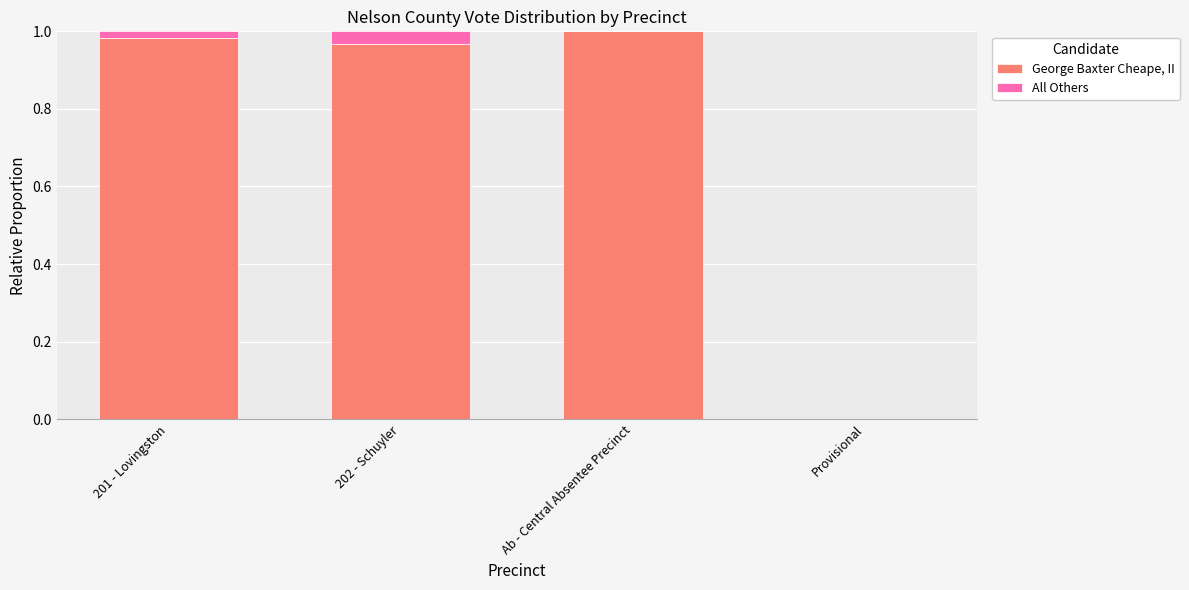

True or false: George Baxter Cheape, II has a value of 1.0 at Ab - Central Absentee Precinct.

True